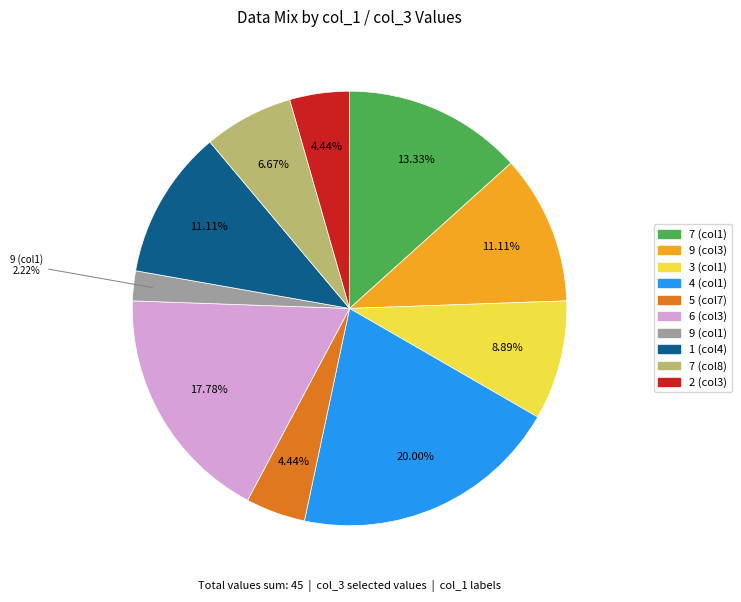

How many segments does this pie chart have?

10